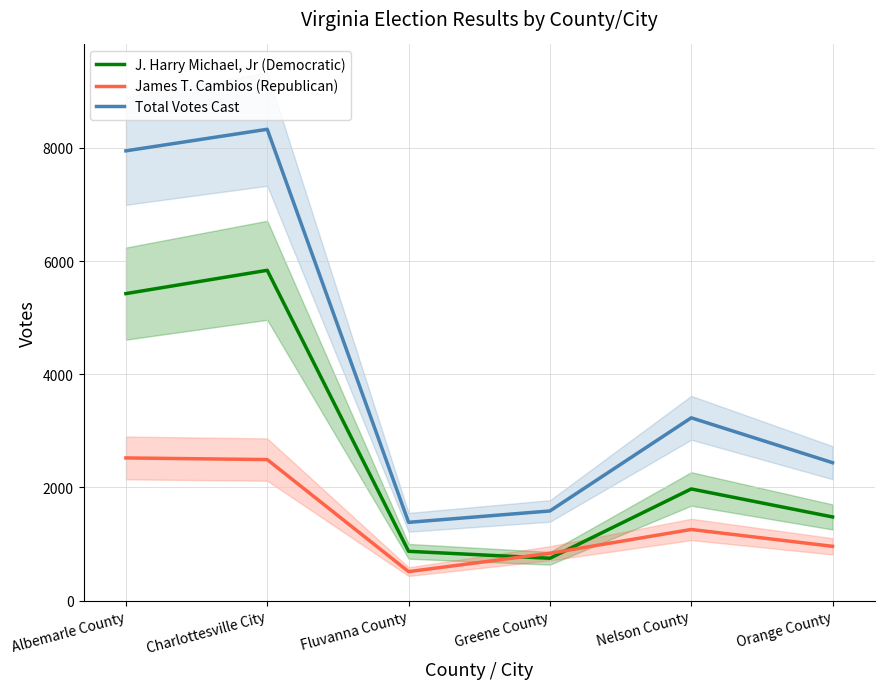

What is the label of the 3rd point from the left?

Fluvanna County